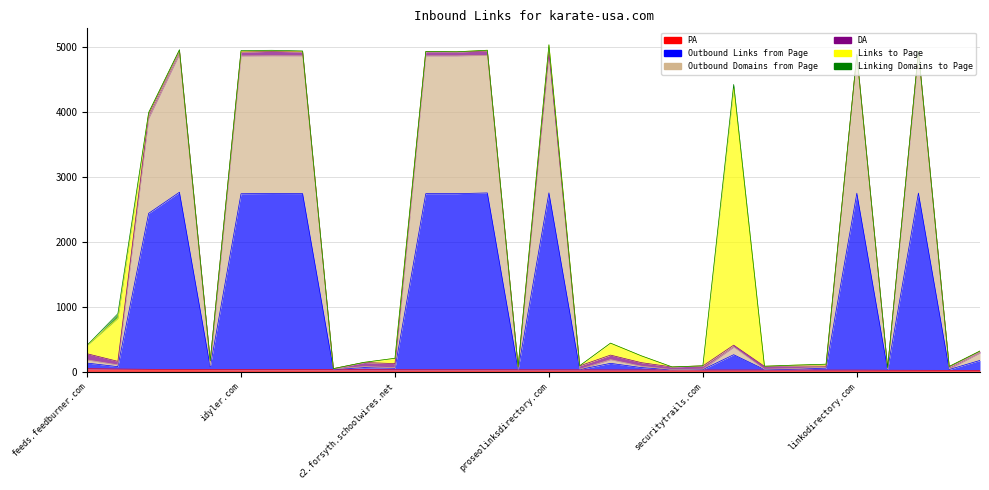

What is the value of the PA point at the 19th from the left?

31